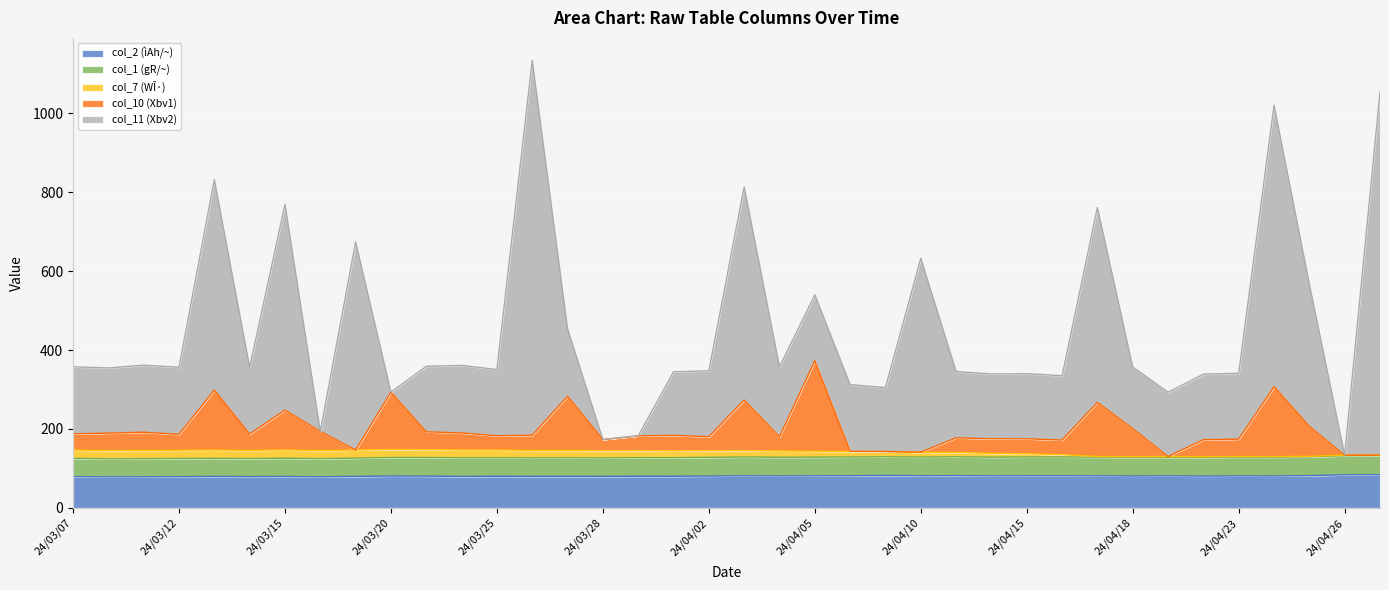

Does the chart display data point markers on the line(s)?

No